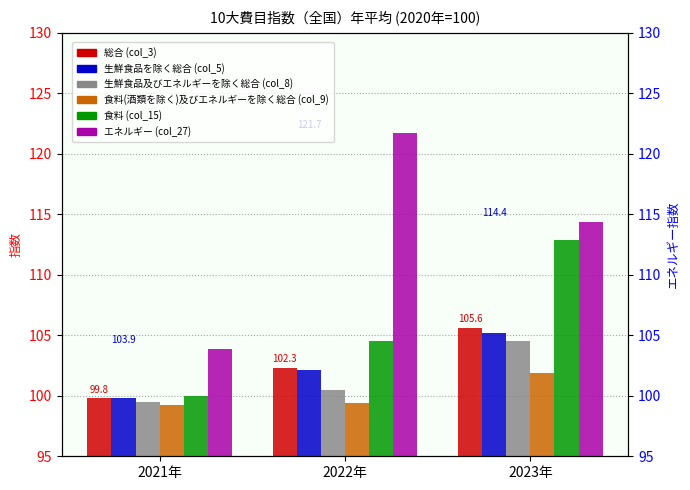

What is the value of the 生鮮食品を除く総合 (col_5) bar at the 2nd from the left?

102.1